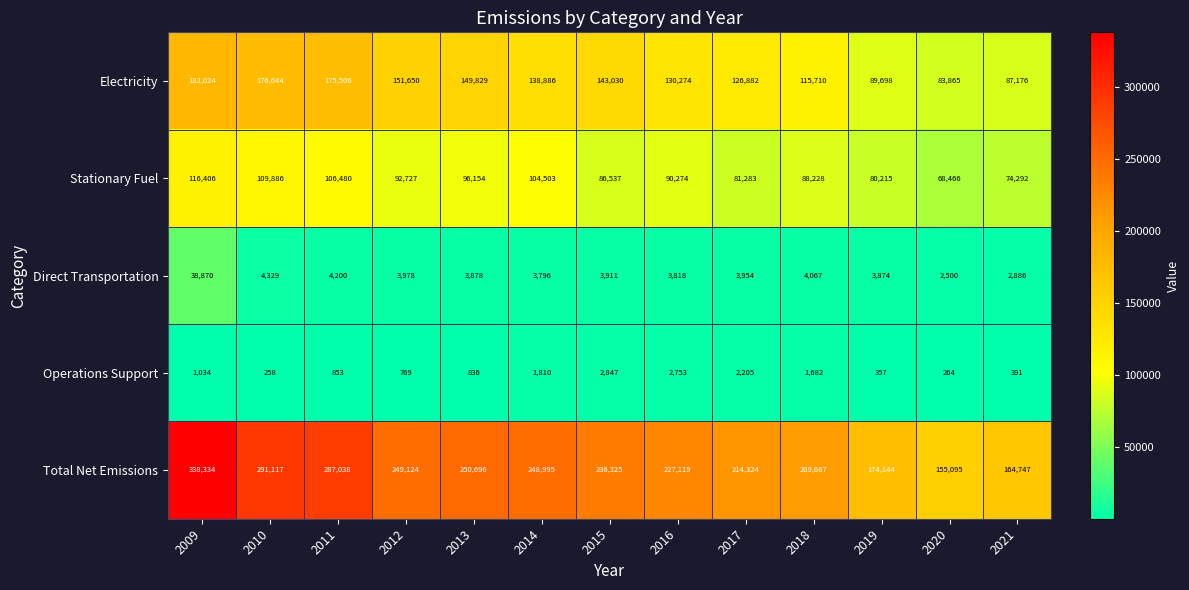

Rank the series at 2018 from highest to lowest value.

Total Net Emissions, Electricity, Stationary Fuel, Direct Transportation, Operations Support